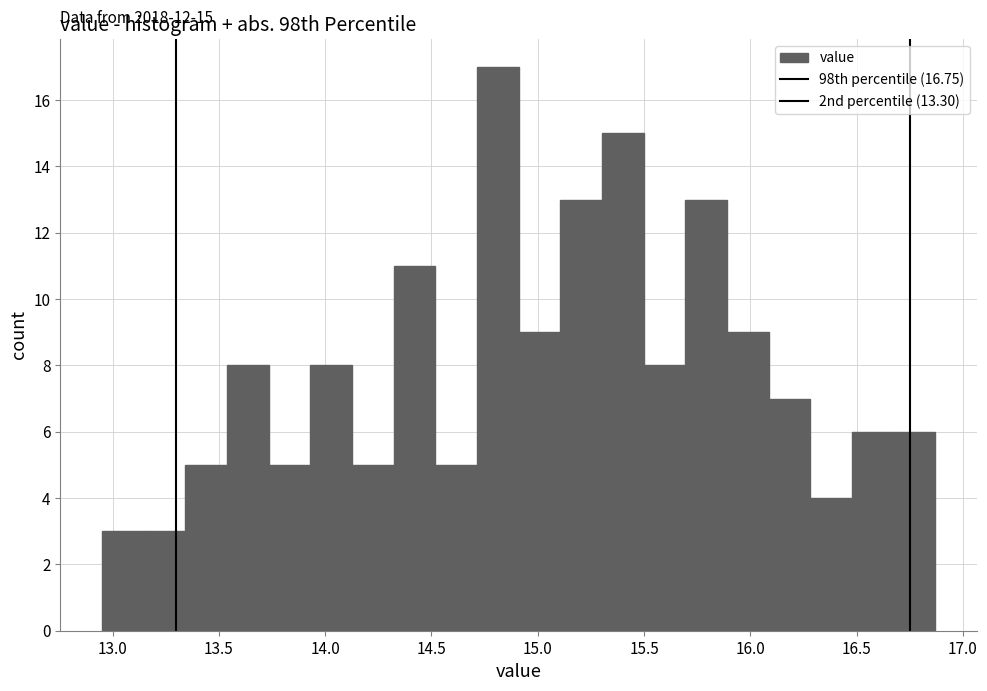

Around what value on the x-axis is the tallest bar? Give the approximate position of its centre, as read against the axis.

14.80